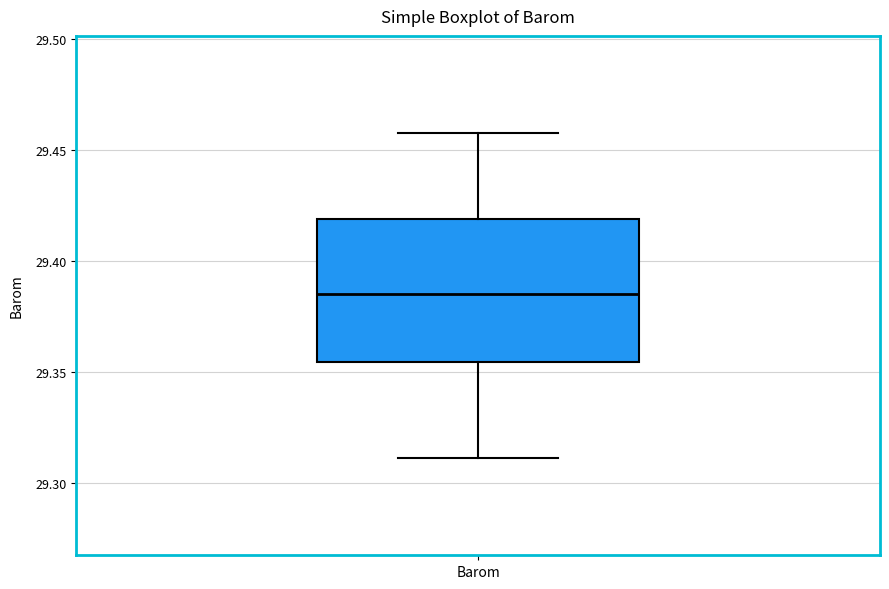

Read this box plot against the y-axis: the position of the median line, the range covered by the box, and the ends of both whiskers. The values are not printed on the chart, so give them approximately, as read against the axis.

median 29.385, box 29.355 to 29.420, whiskers 29.310 to 29.455